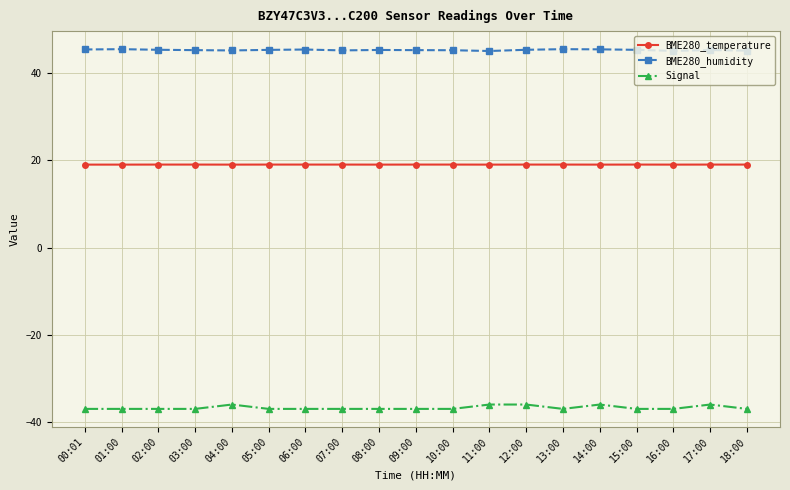

What is the average value of the BME280_temperature series?

19.0